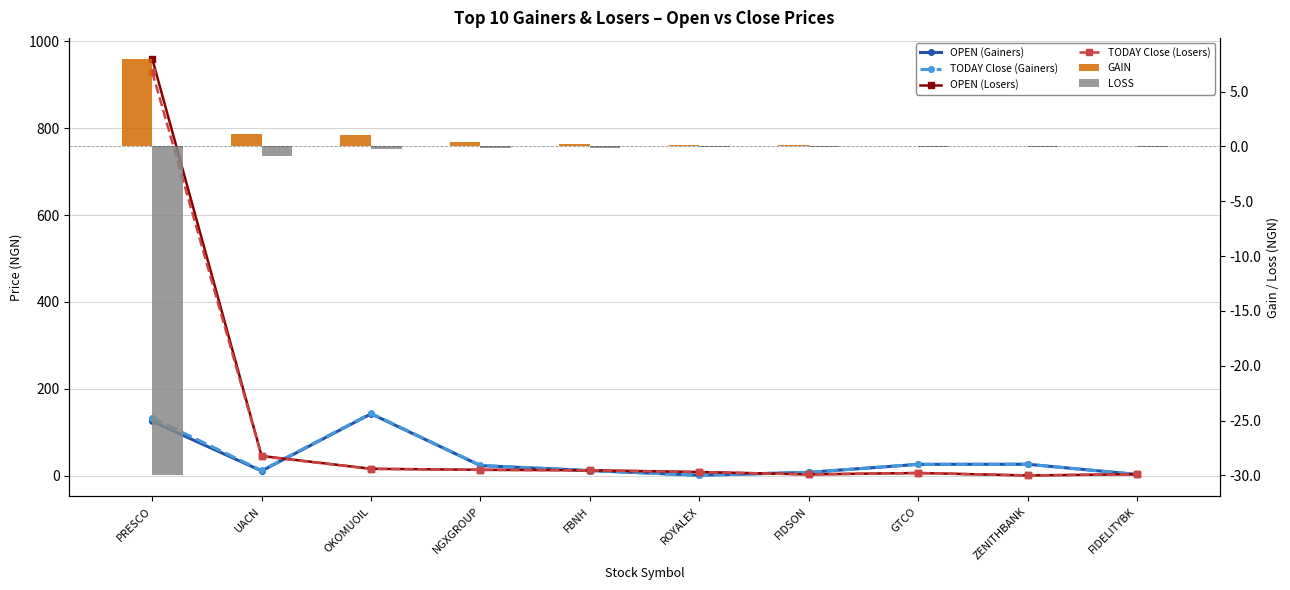

At how many categories does at least one series exceed 864?

1